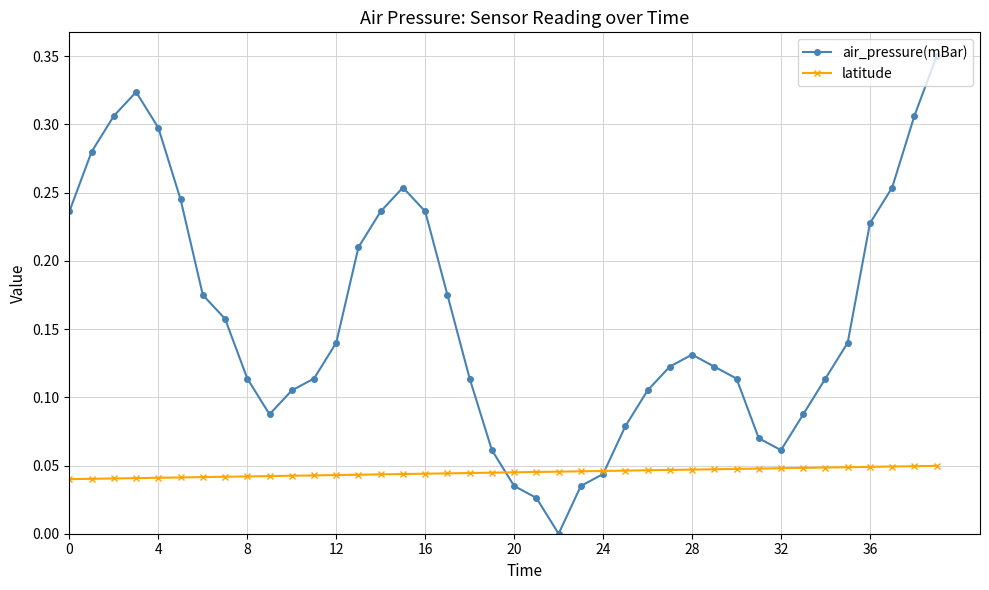

Which series has the largest total across all categories?

air_pressure(mBar)